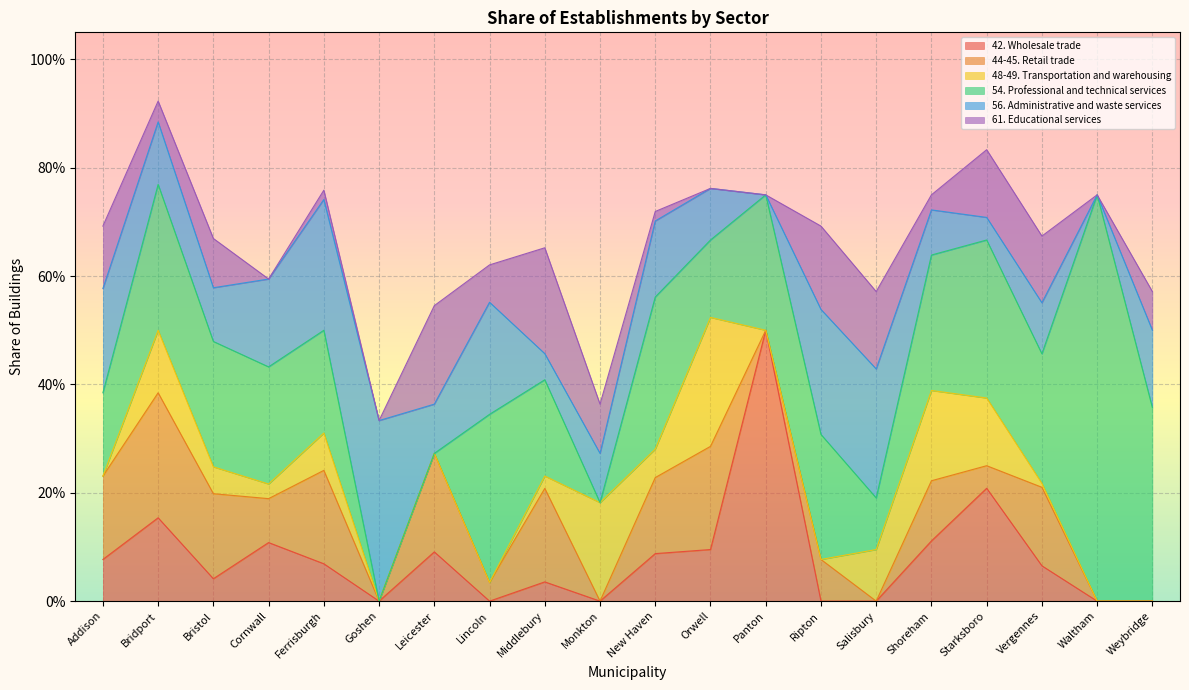

What are all the series names shown in the legend?

42. Wholesale trade, 44-45. Retail trade, 48-49. Transportation and warehousing, 54. Professional and technical services, 56. Administrative and waste services, 61. Educational services